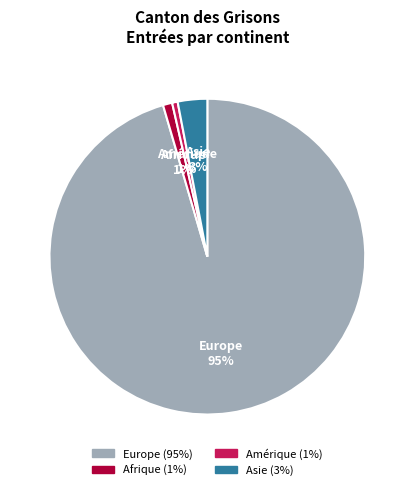

Is Europe the majority of the pie?

Yes